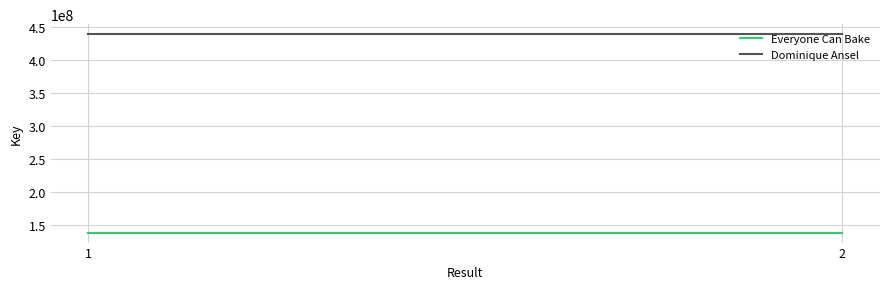

Which series has the largest total across all categories?

Dominique Ansel